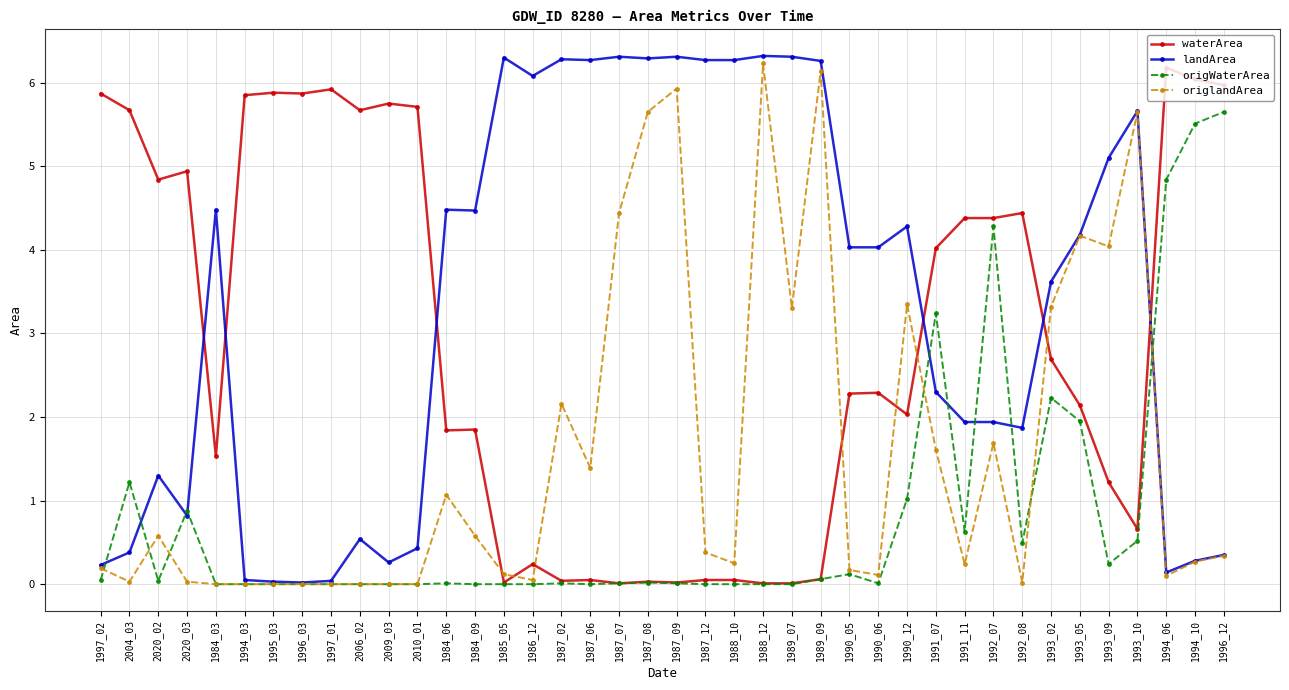

Where is waterArea nearest to the value 3?

1993_02